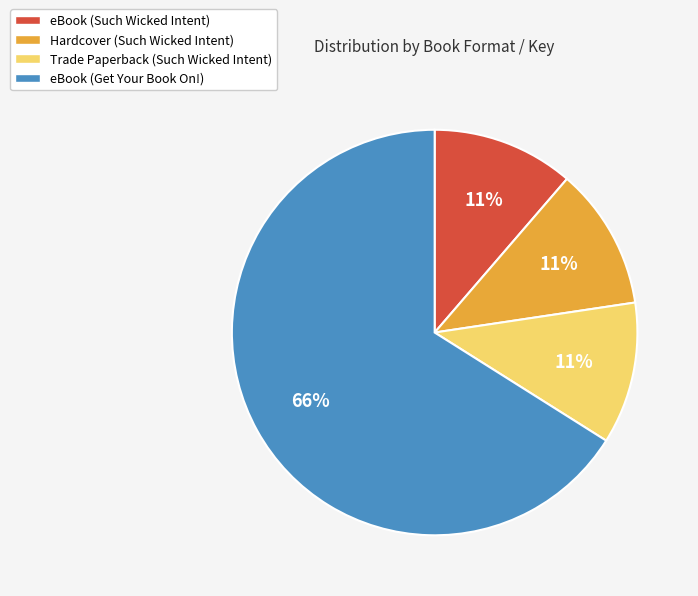

Is eBook (Such Wicked Intent) the majority of the pie?

No